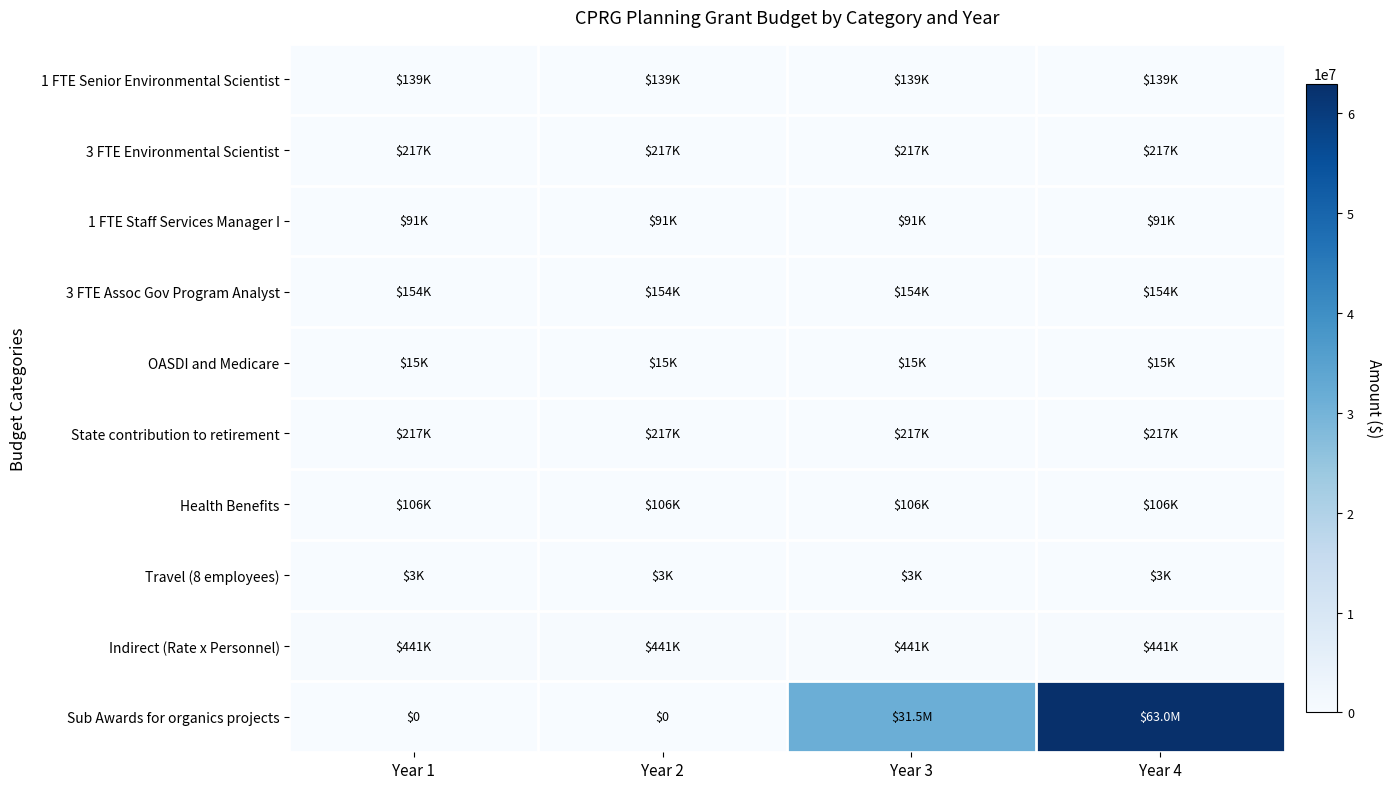

How many data points does each series have?

4